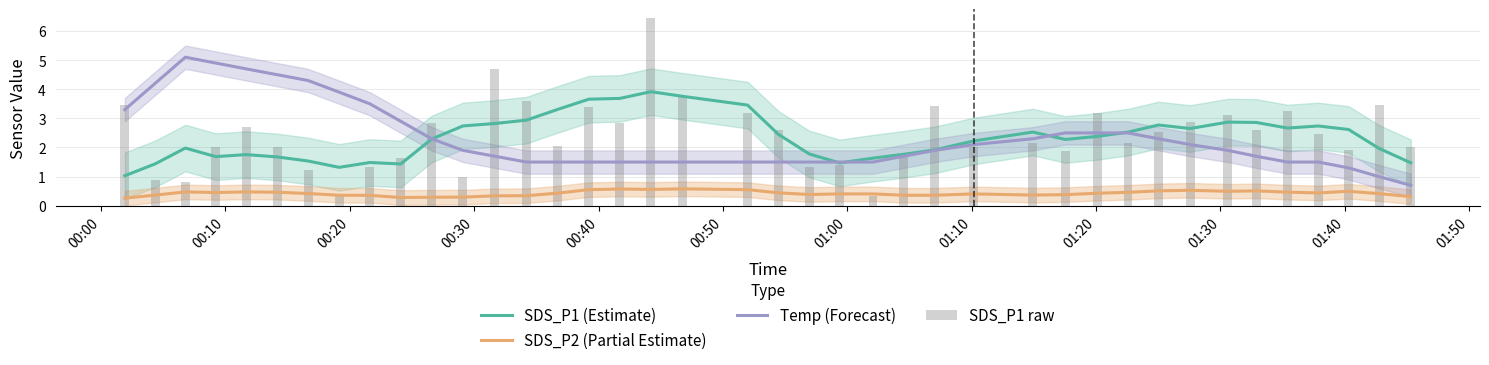

What is the minimum value for SDS_P2 (Partial Estimate)?

0.3